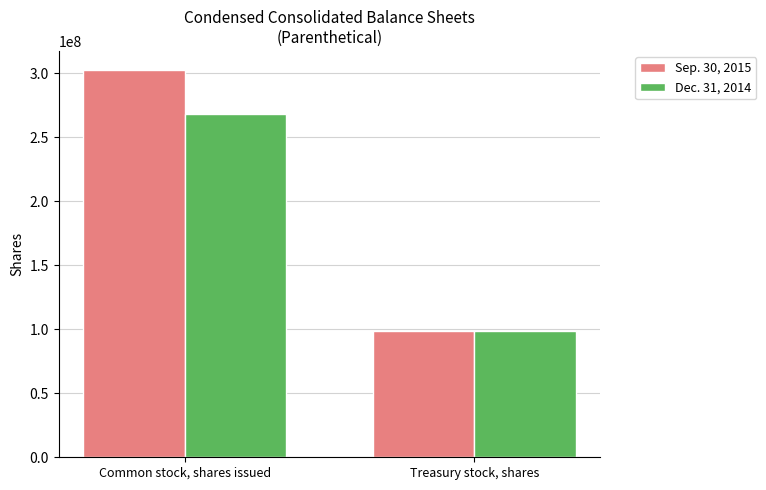

What is the difference between the Dec. 31, 2014 values at Treasury stock, shares and Common stock, shares issued?

169700000